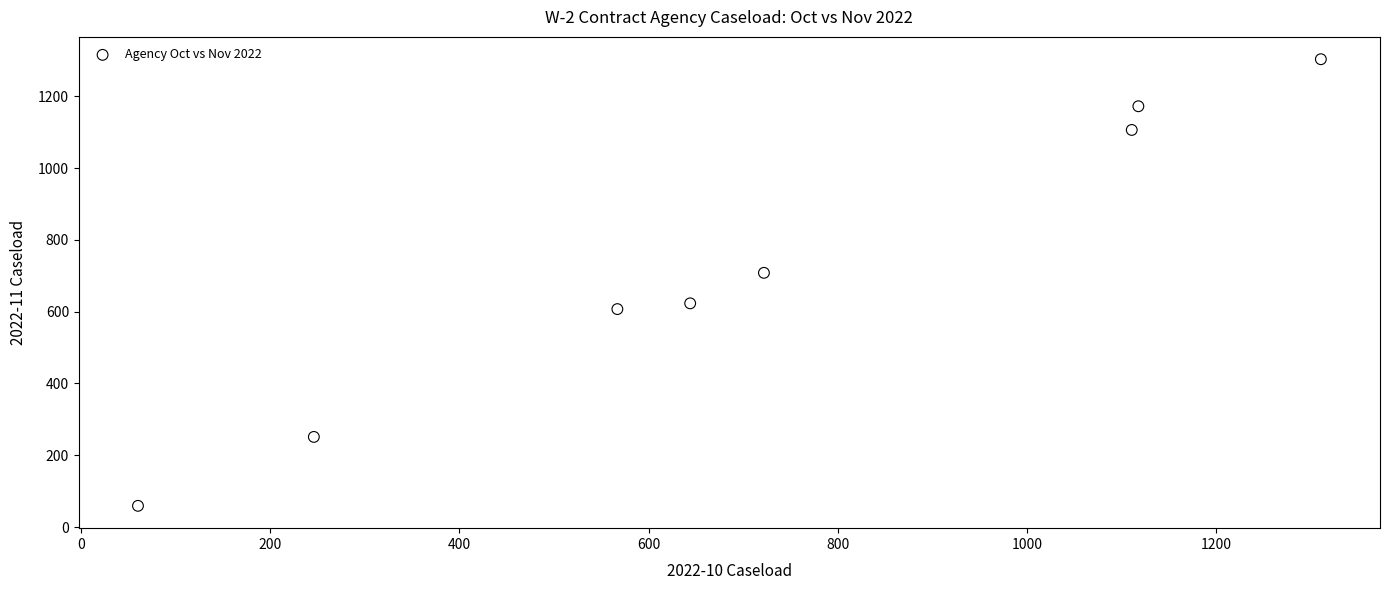

What is the average Y value?

729